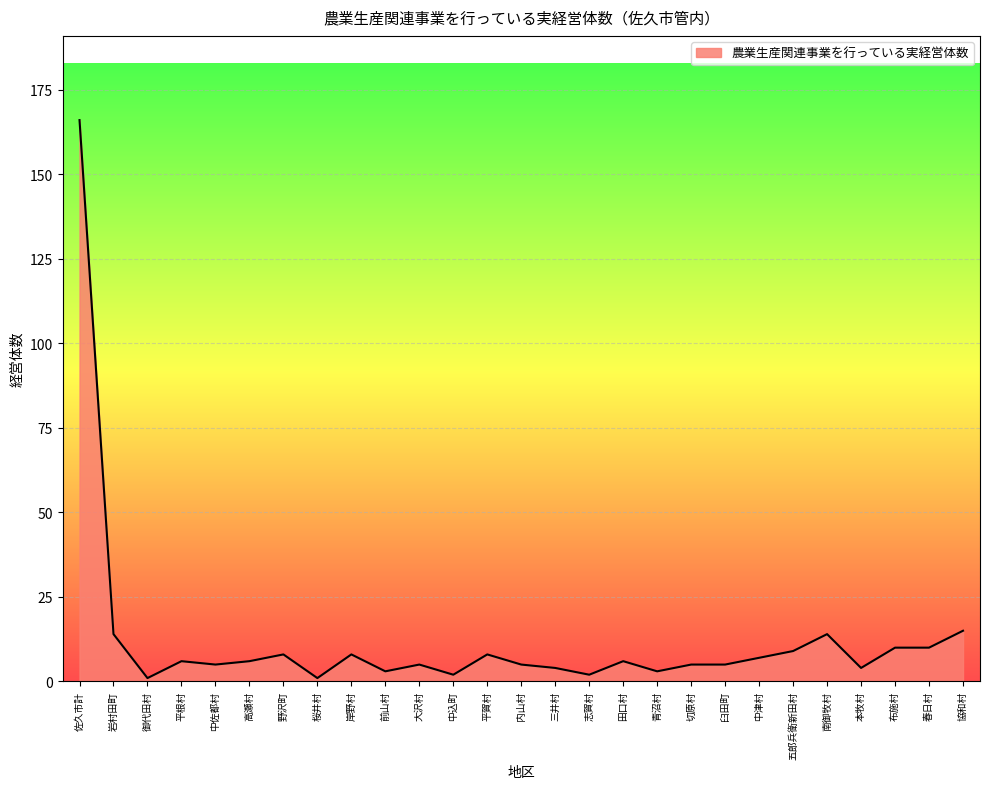

Approximately how many times larger is the value at 中津村 compared to 春日村?

0.7